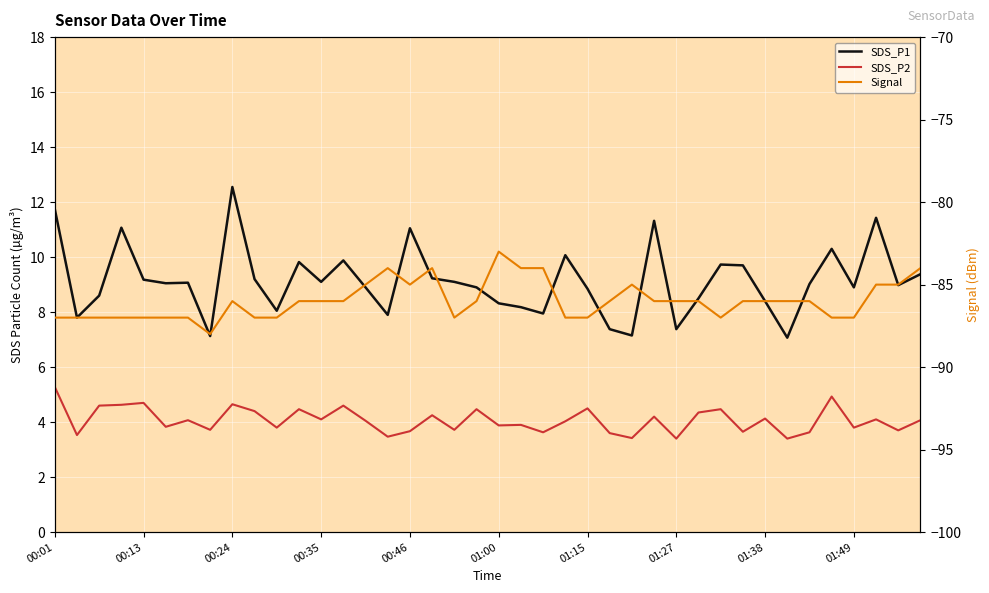

Which series has the largest total across all categories?

SDS_P1